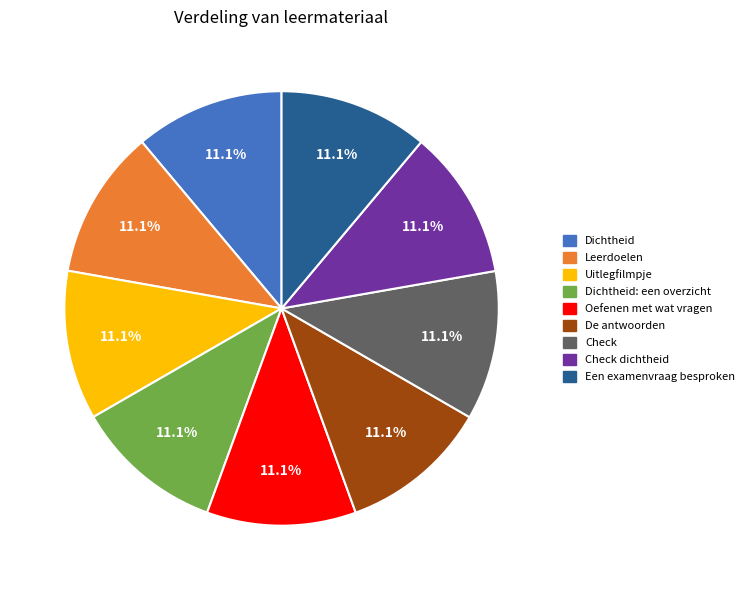

Is there a majority slice in this chart?

No